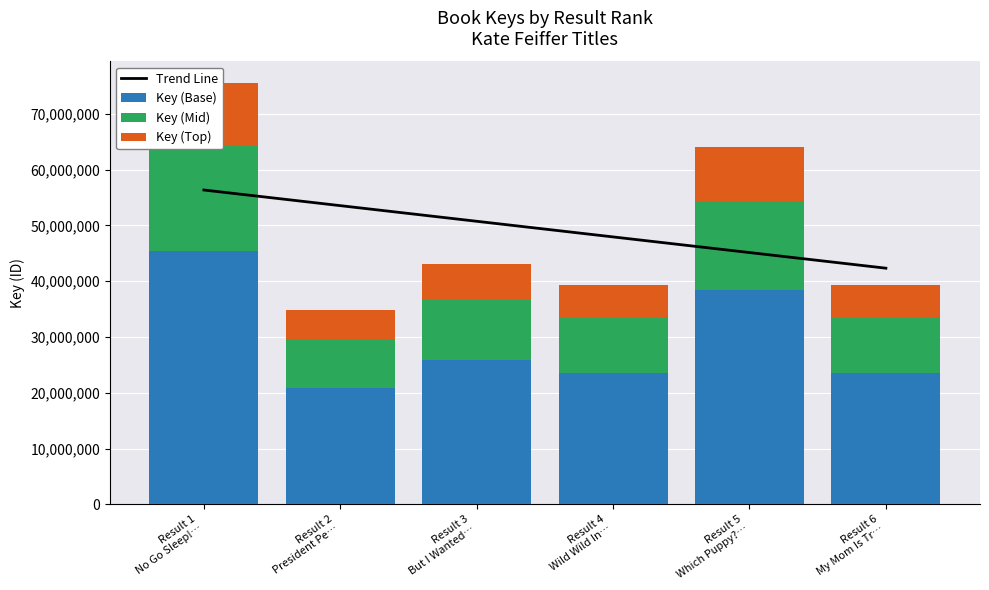

Reading left to right, list all the values displayed in this chart.

Trend Line: 56327651.9	53525595.5	50723539.0	47921482.6	45119426.2	42317369.8
Key (Base): 45350171.4	20907346.8	25820438.4	23531354.4	38419921.8	23531806.2
Key (Mid): 18895904.8	8711394.5	10758516.0	9804731.0	16008300.8	9804919.2
Key (Top): 11337542.9	5226836.7	6455109.6	5882838.6	9604980.4	5882951.6